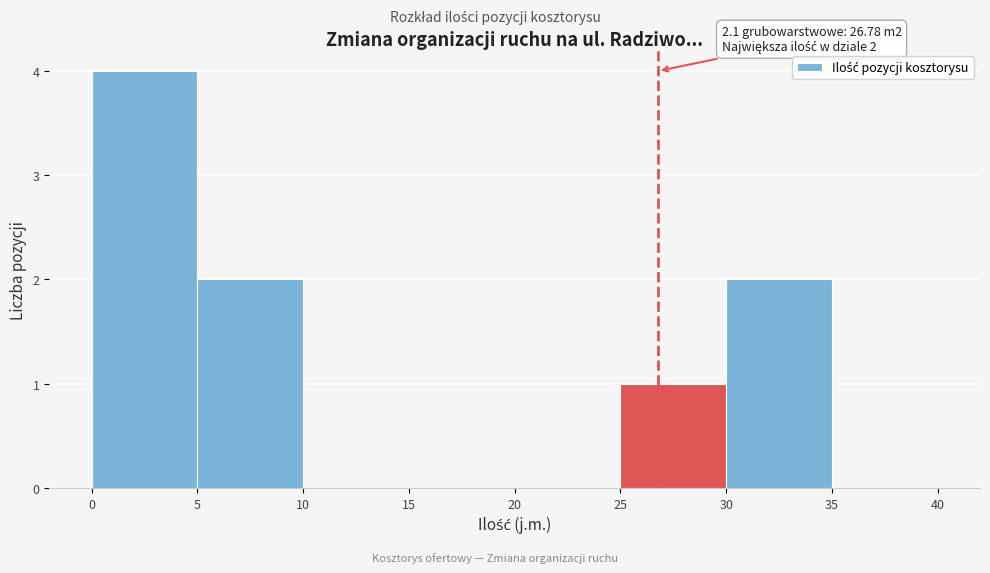

Which range on the x-axis has the tallest bar?

0 to 5